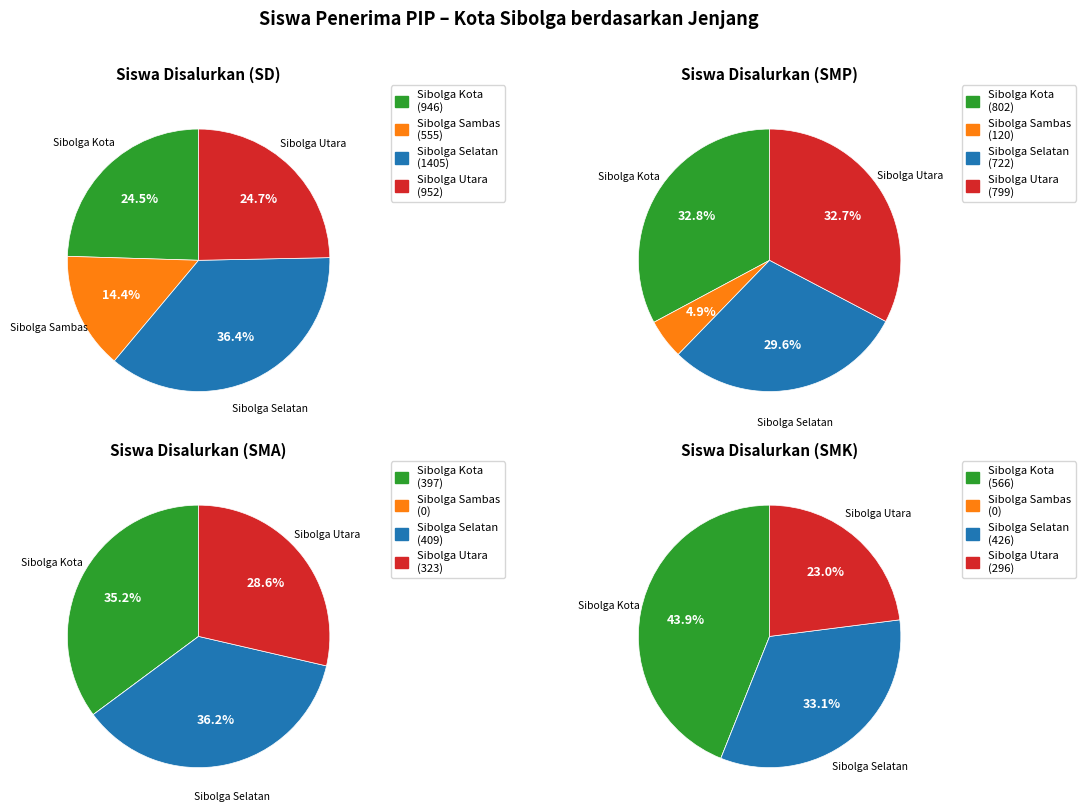

True or false: Kec. Sibolga Utara accounts for 33% of the total.

True